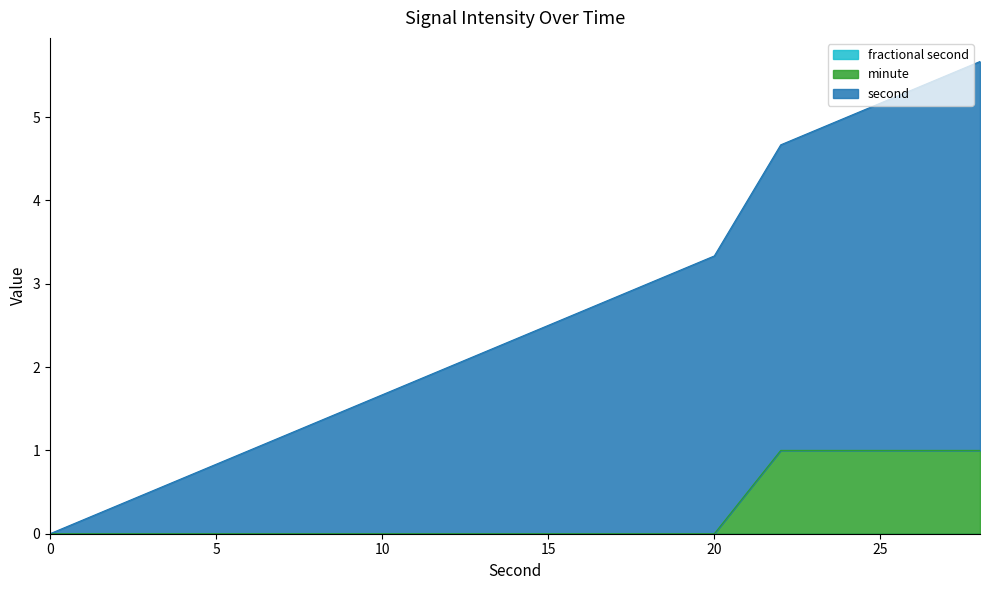

True or false: minute and second intersect in this chart.

False